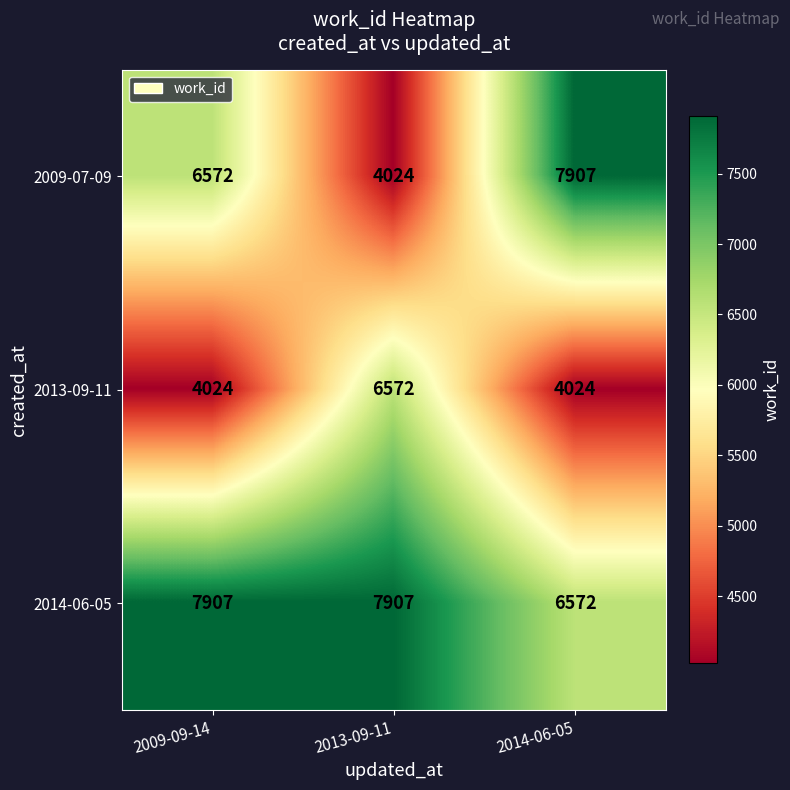

At how many categories does at least one series exceed 7223?

3